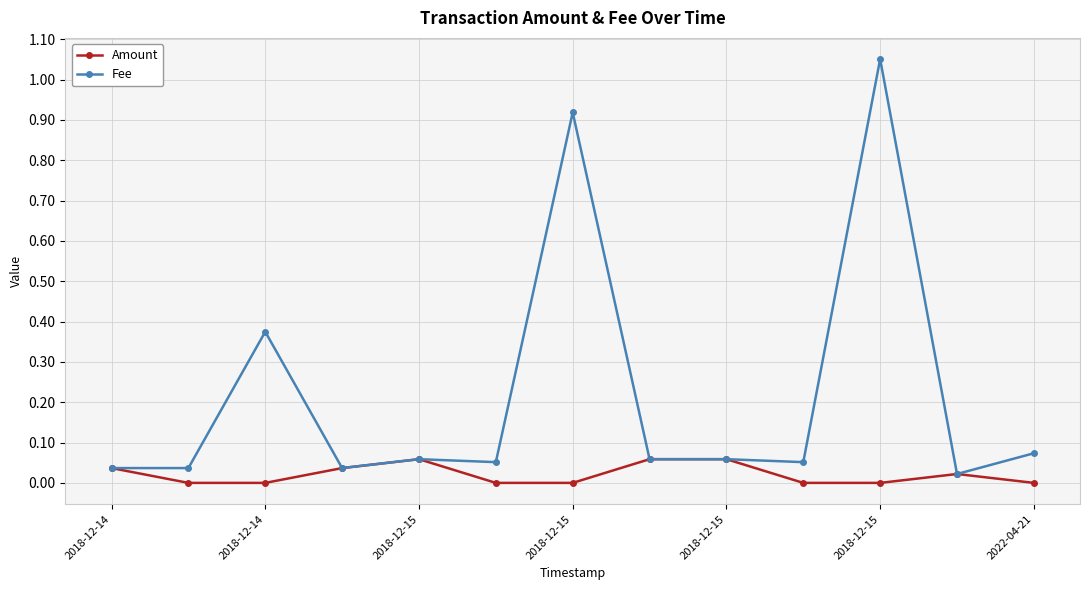

Which series has the largest total across all categories?

Fee